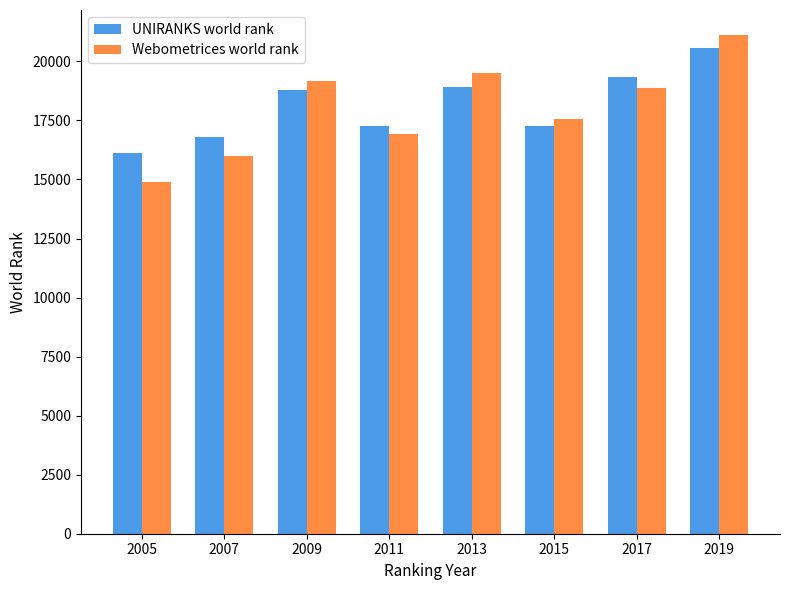

At which category is the sum across all series the highest?

2019